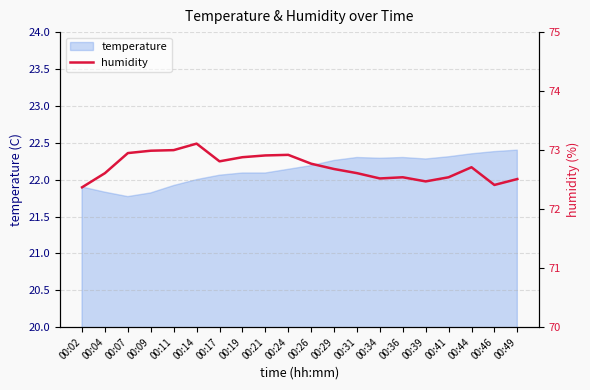

The temperature series shows 22.2 at 00:26. True or false?

True